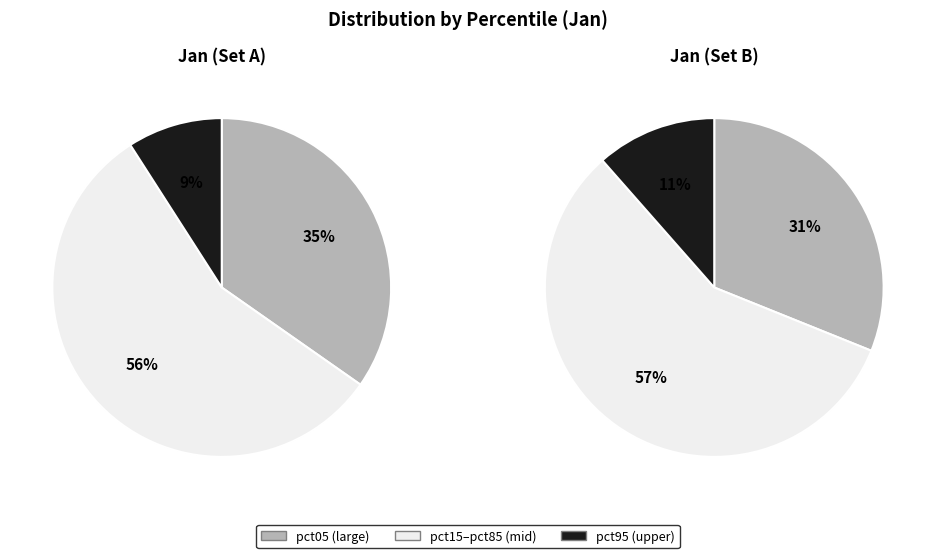

The pct75 slice represents 14% of the pie. True or false?

False